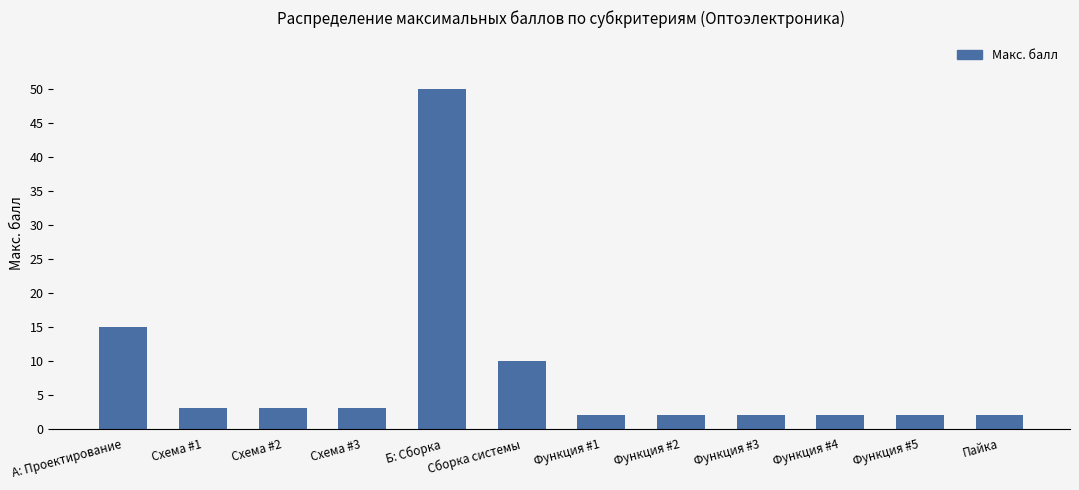

The chart shows a value of 0 at Пайка. True or false?

False